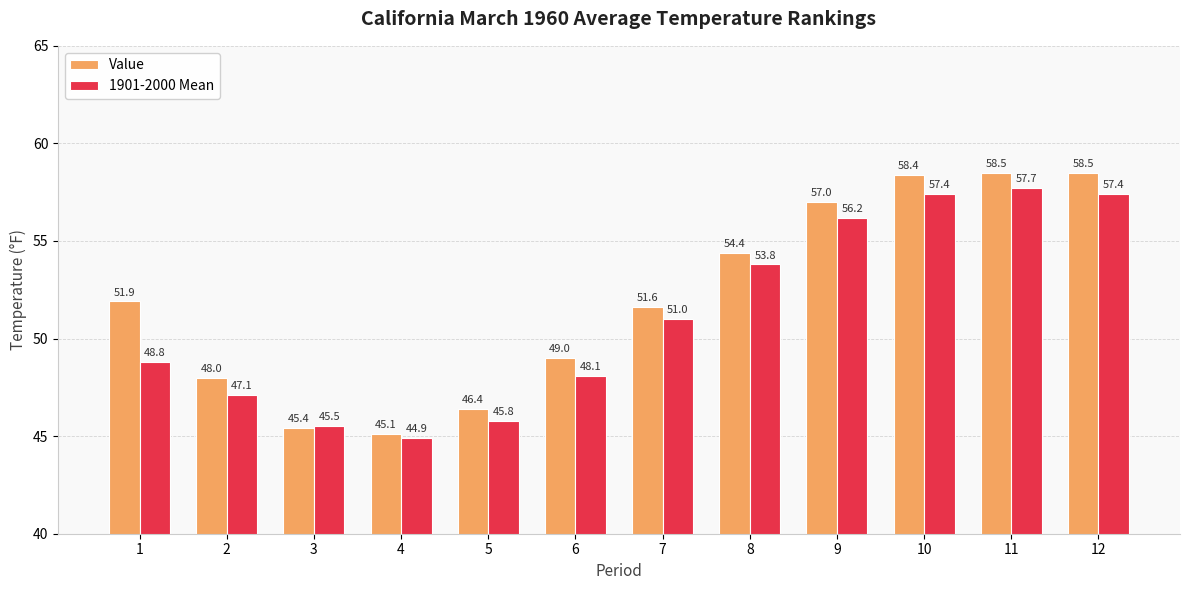

How many bars are there in total?

24